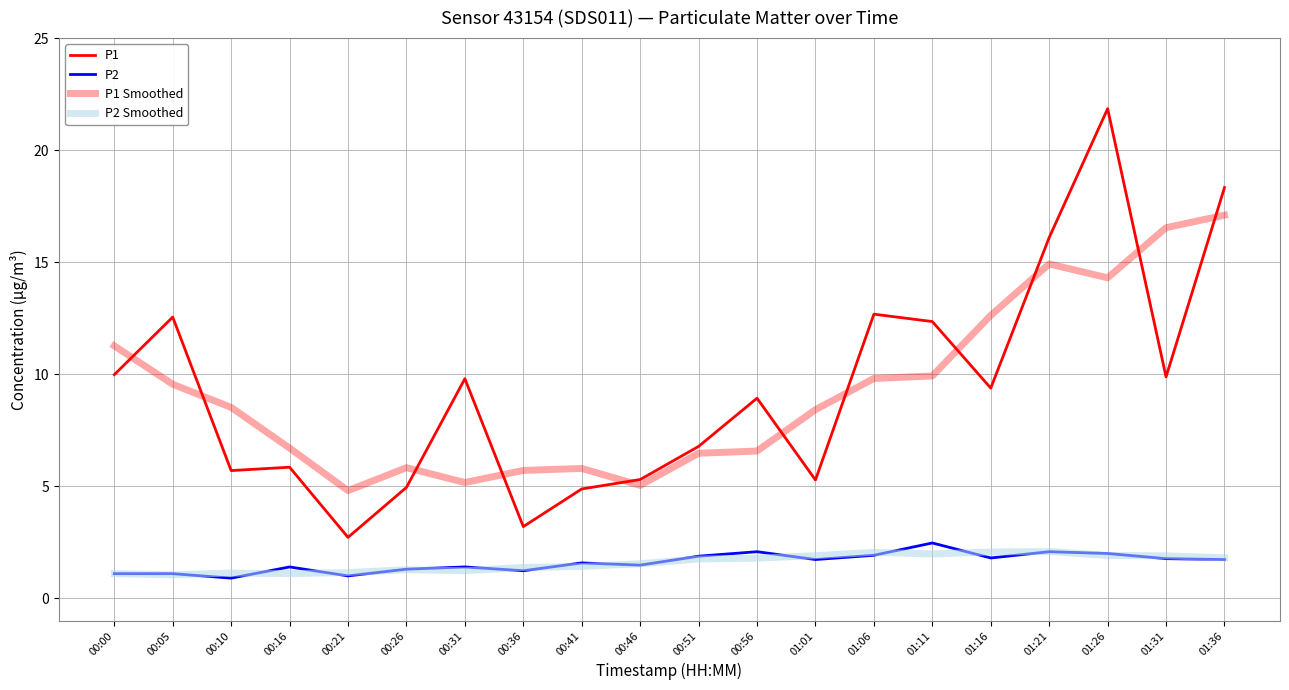

Is this an area chart (filled region under the line)?

No